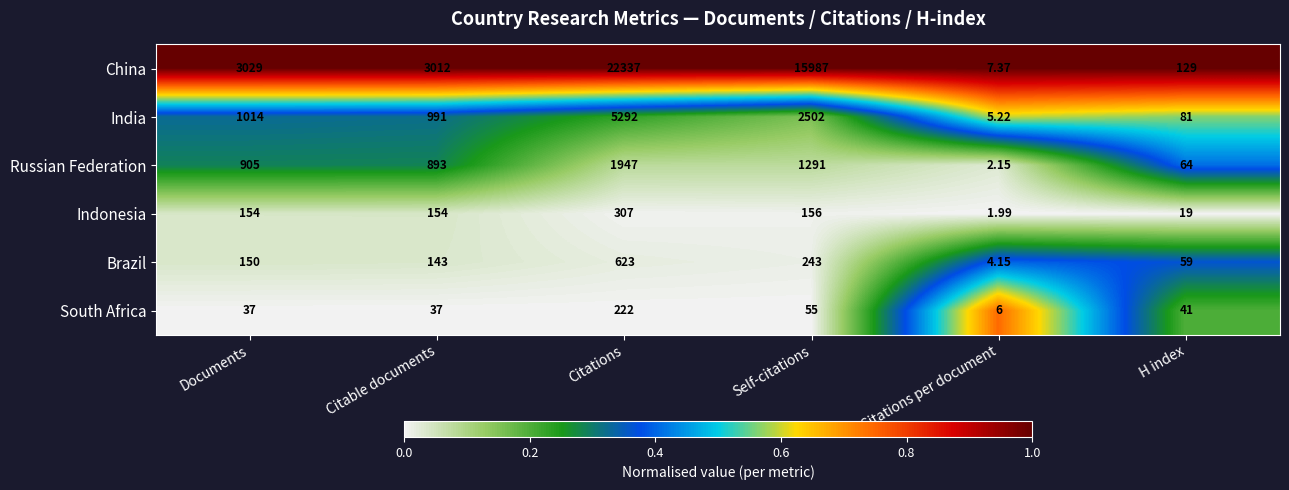

At which label does South Africa reach its minimum?

Citations per document